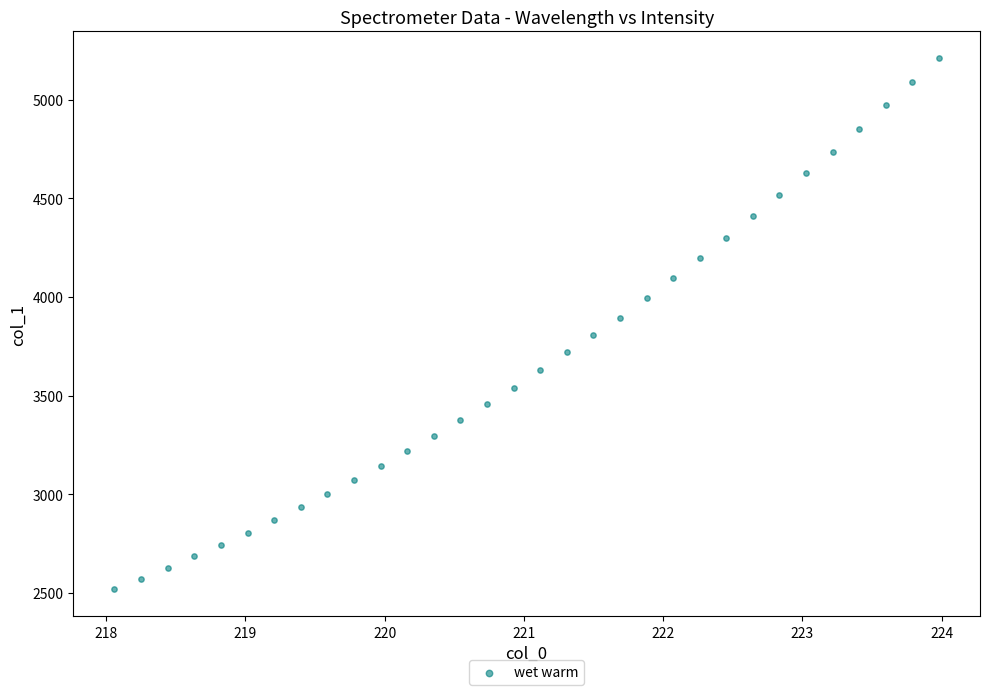

What is the range of Y values (max minus min)?

2692.8